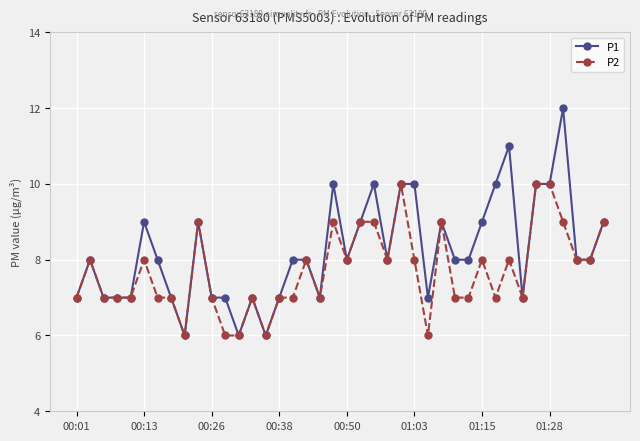

True or false: P1 has more than 0 points higher than both neighbors.

True